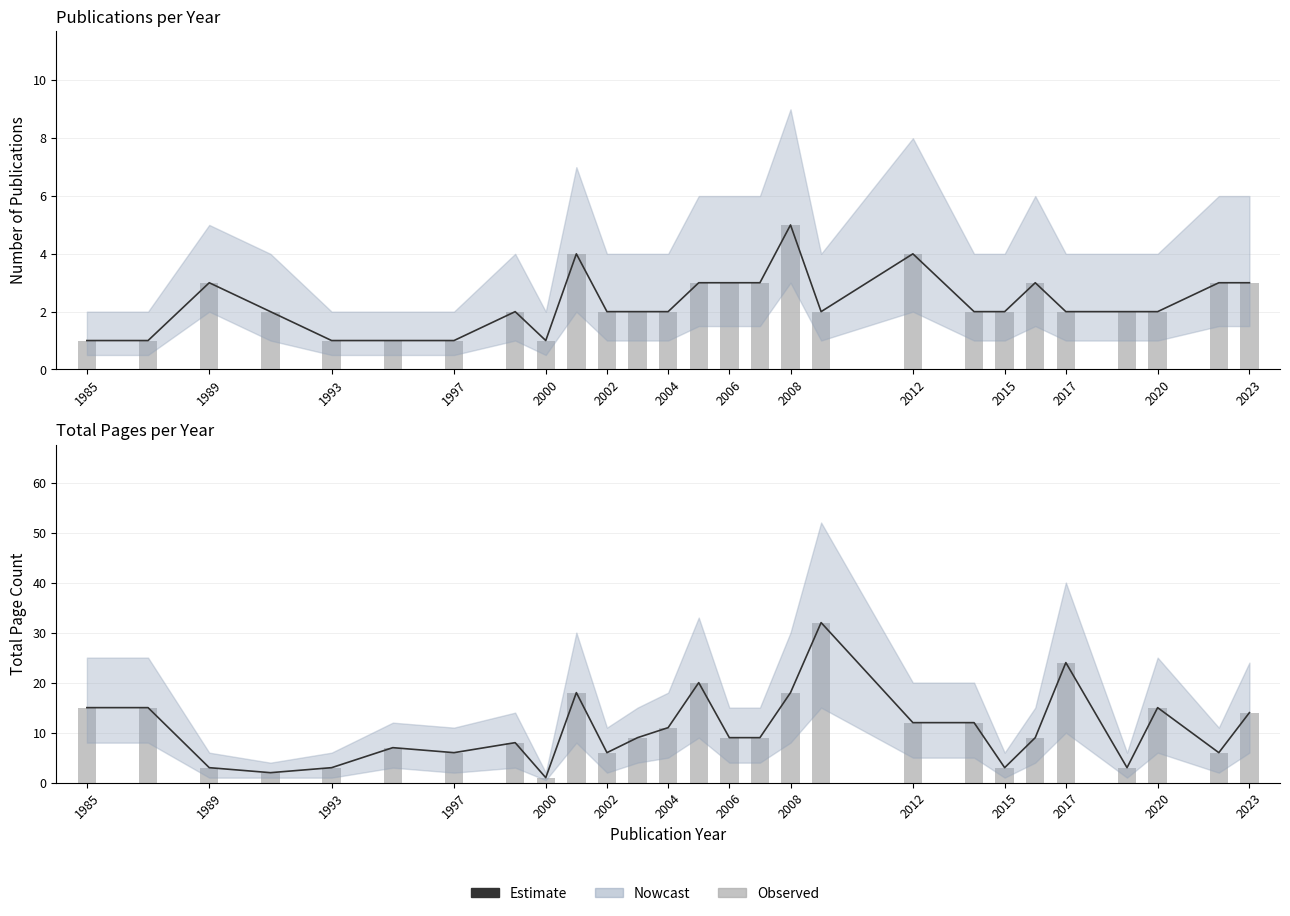

At 2017, list the series in order from smallest to largest.

Publications, Estimate, Page Count